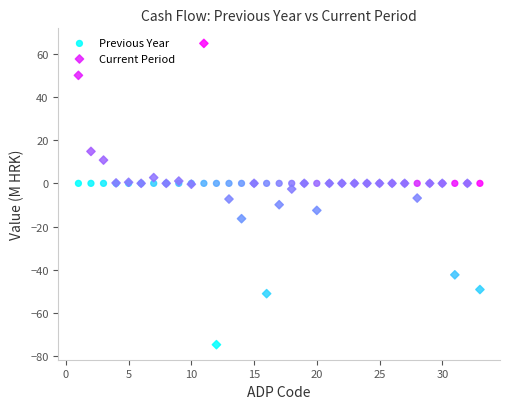

Which series contains the lowest Y value?

Current Period